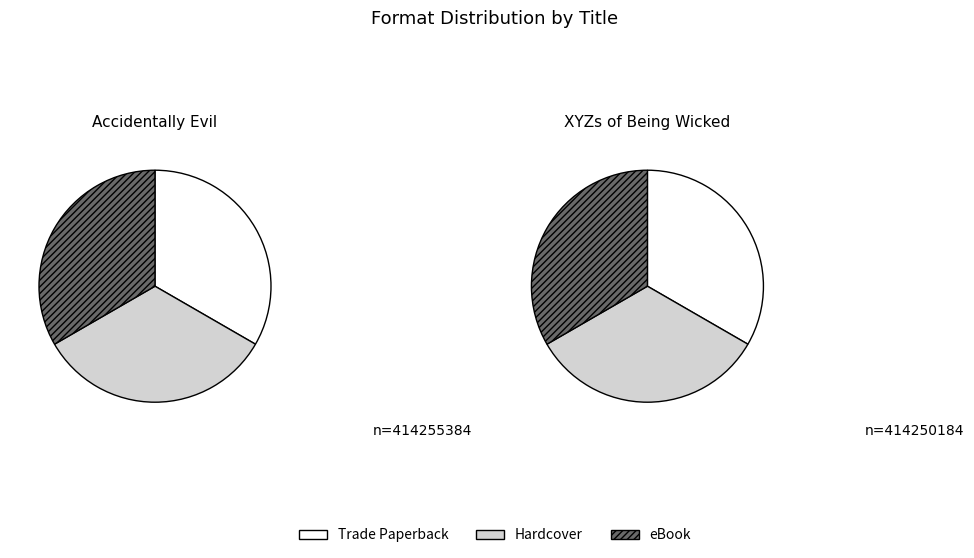

What percentage is the eBook slice, to the nearest percent?

33%